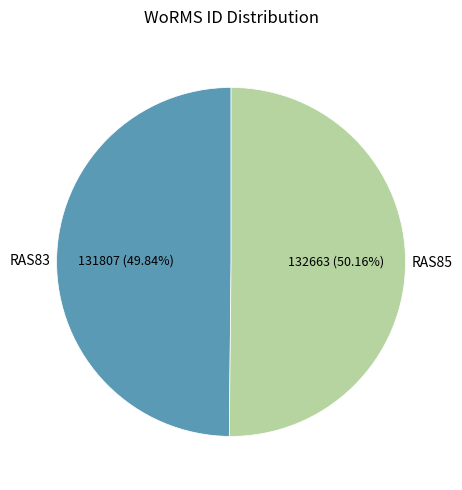

Is there a majority slice in this chart?

Yes